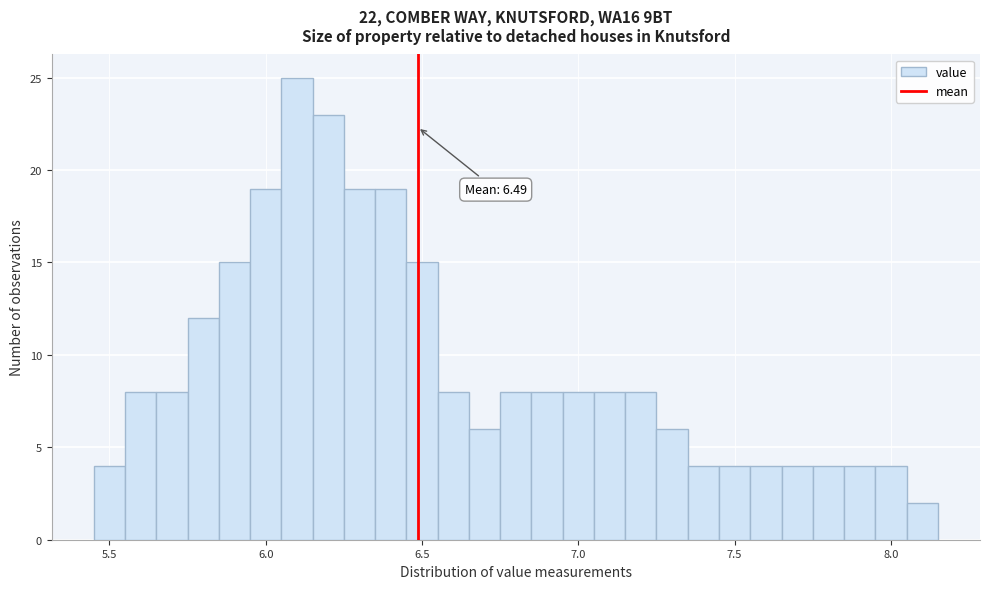

Read against the x-axis, roughly where is the centre of the tallest bar?

6.10